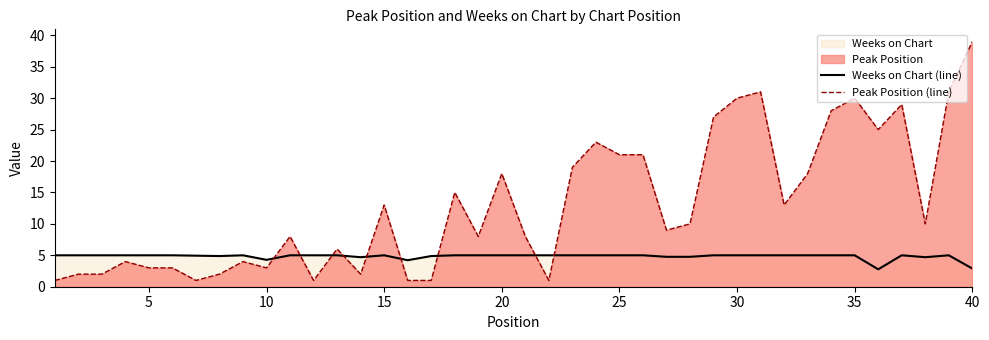

True or false: Weeks on Chart (line) and Peak Position (line) cross at least once.

True